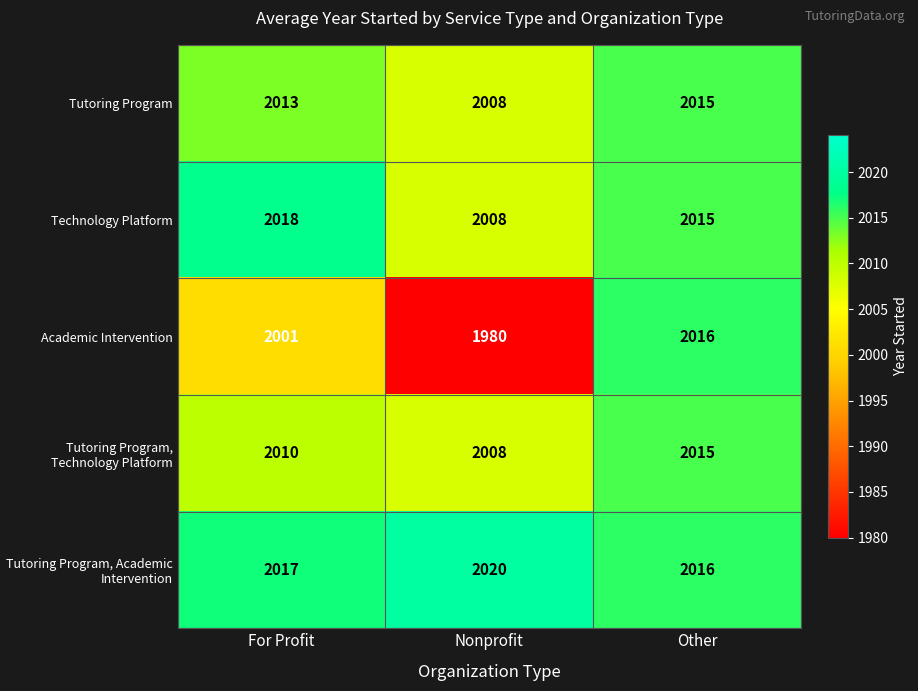

Reading left to right, what are all the values shown in this chart?

Tutoring Program: For Profit=2013	Nonprofit=2008	Other=2015
Technology Platform: For Profit=2018	Nonprofit=2008	Other=2015
Academic Intervention: For Profit=2001	Nonprofit=1980	Other=2016
Tutoring Program, Technology Platform: For Profit=2010	Nonprofit=2008	Other=2015
Tutoring Program, Academic Intervention: For Profit=2017	Nonprofit=2020	Other=2016